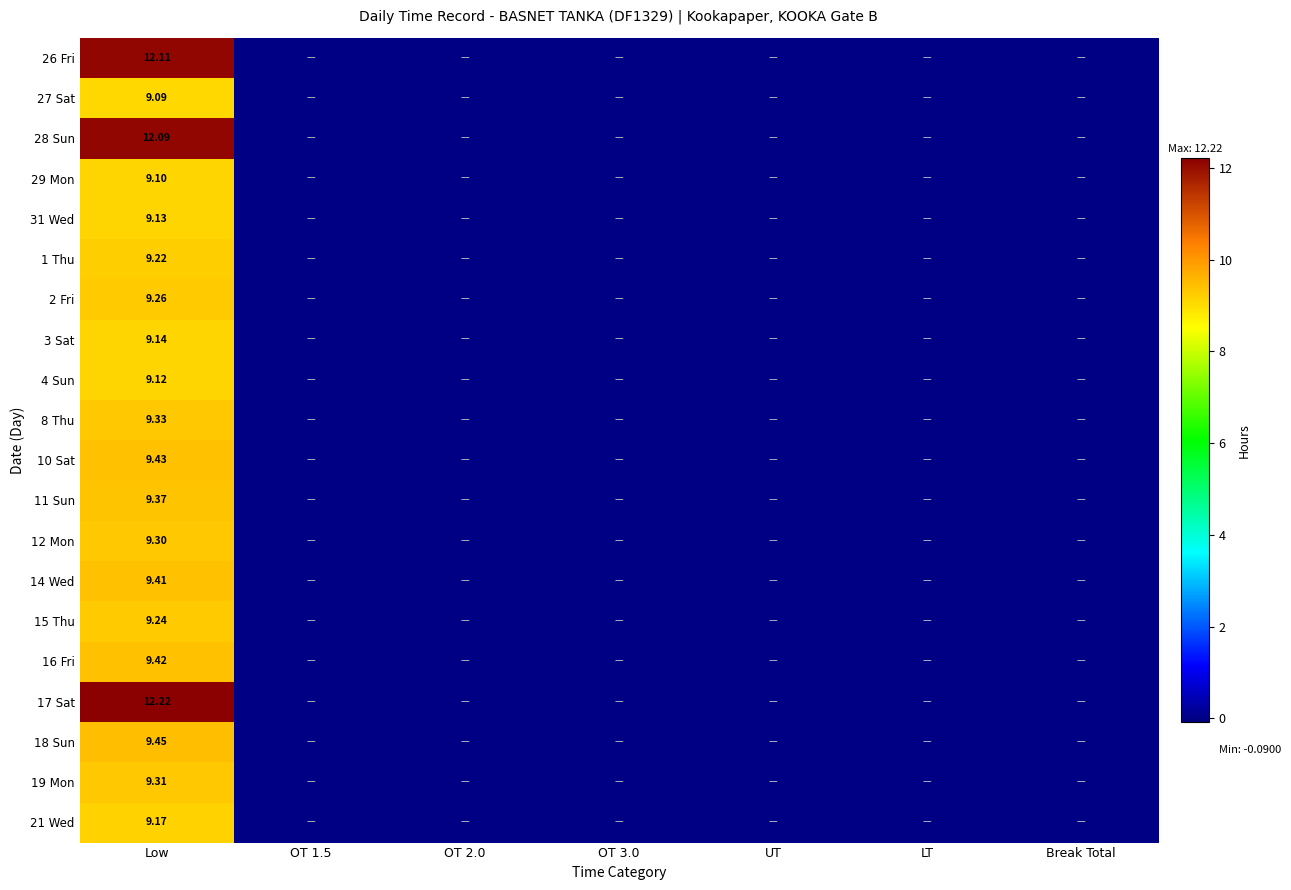

How many data points in 31 Wed are above 0?

1